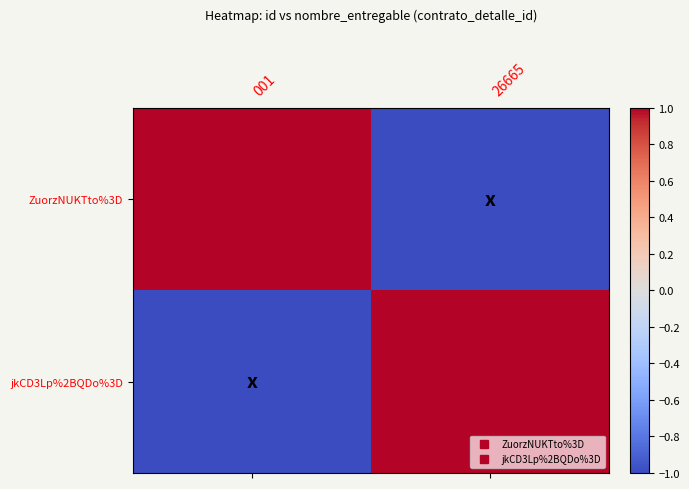

At which category does the chart reach its peak across all series?

001